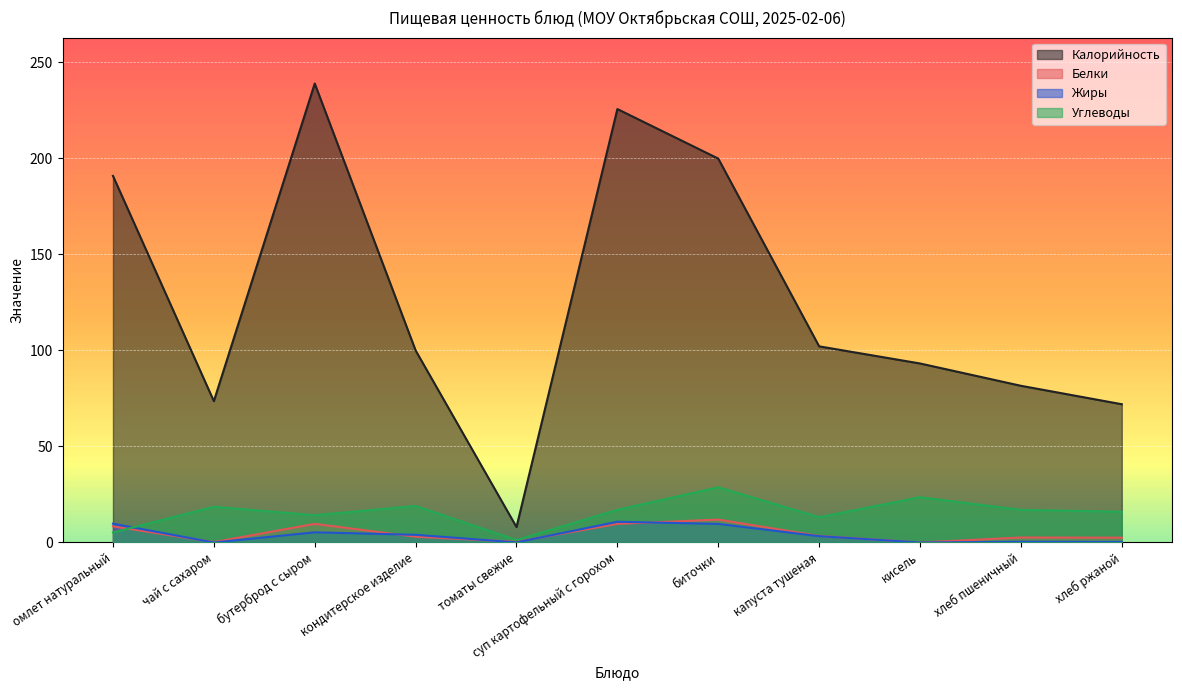

Which label corresponds to the smallest value in the chart?

кисель